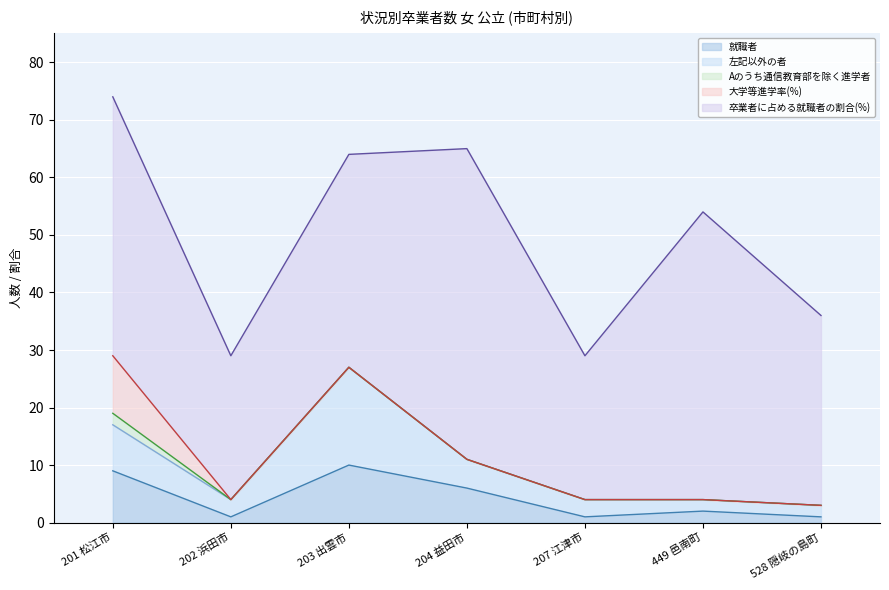

What is the total value across all series at 201 松江市?

74